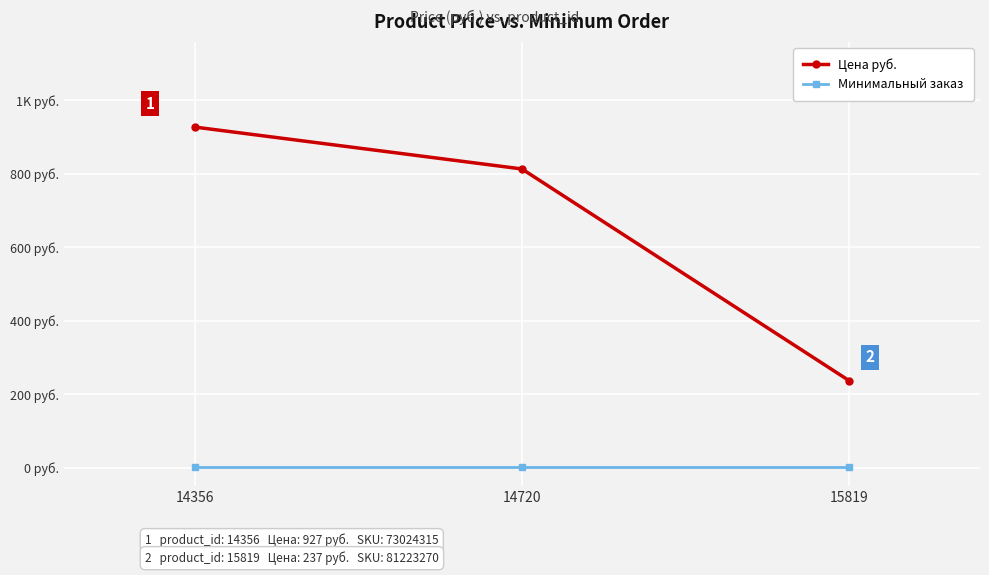

What are all the series names shown in the legend?

Цена руб., Минимальный заказ